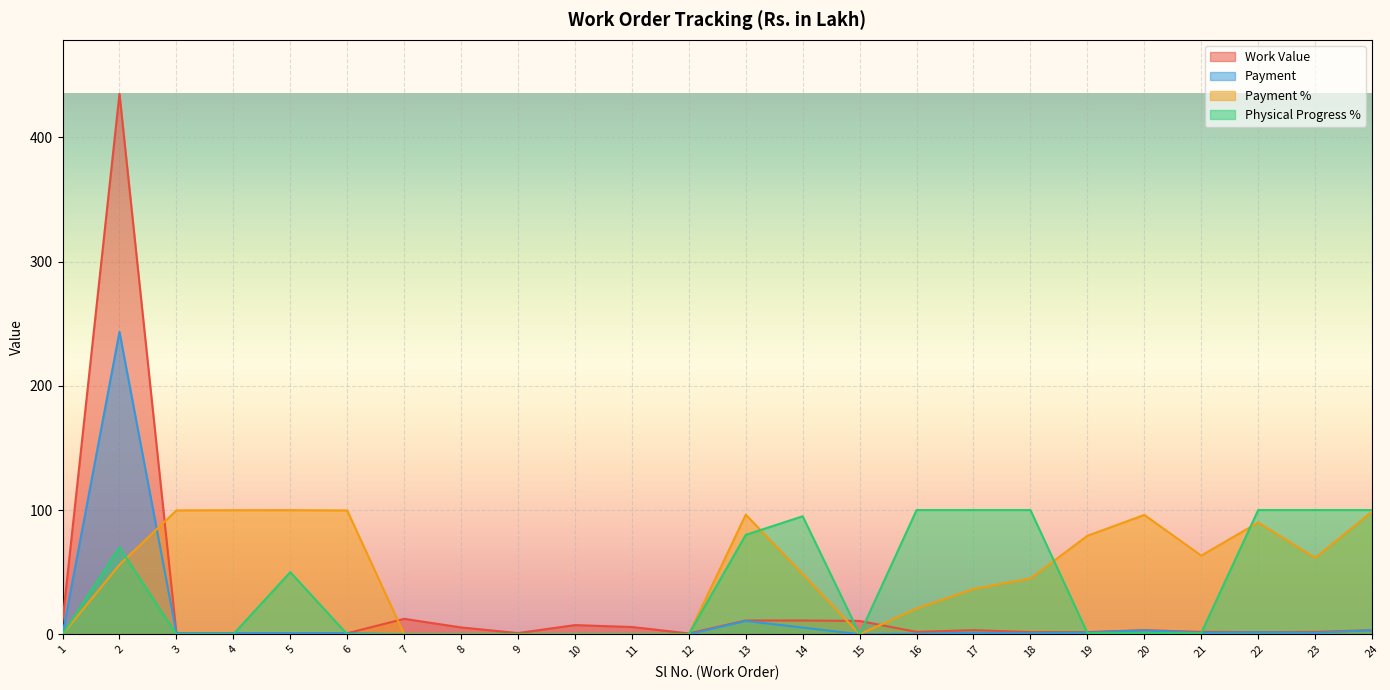

How many intersections are there between Physical Progress % and Work Value?

7